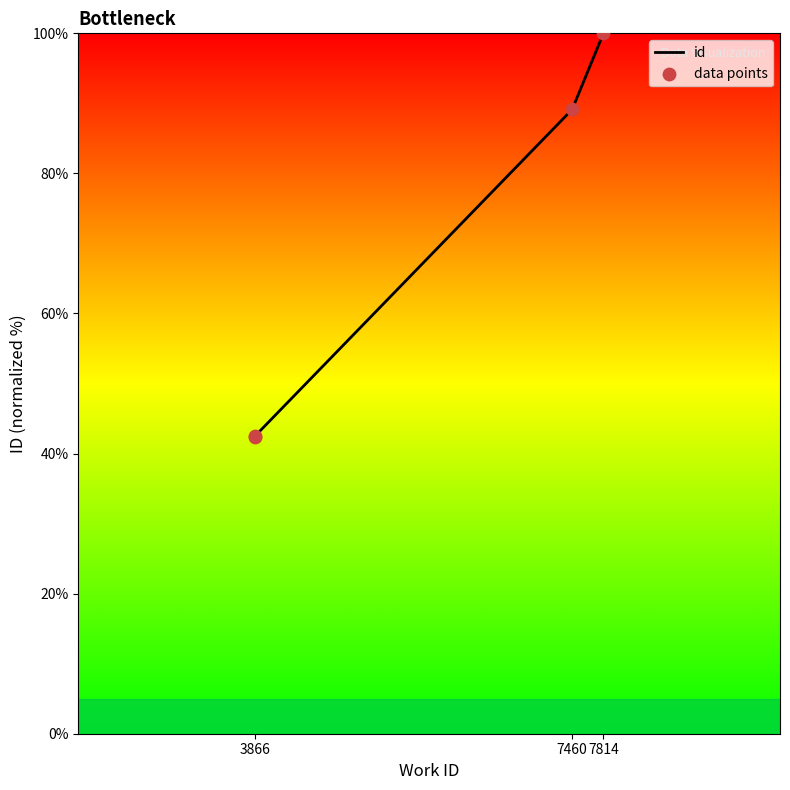

Approximately how many times larger is the value at 3866 compared to 7814?

0.4